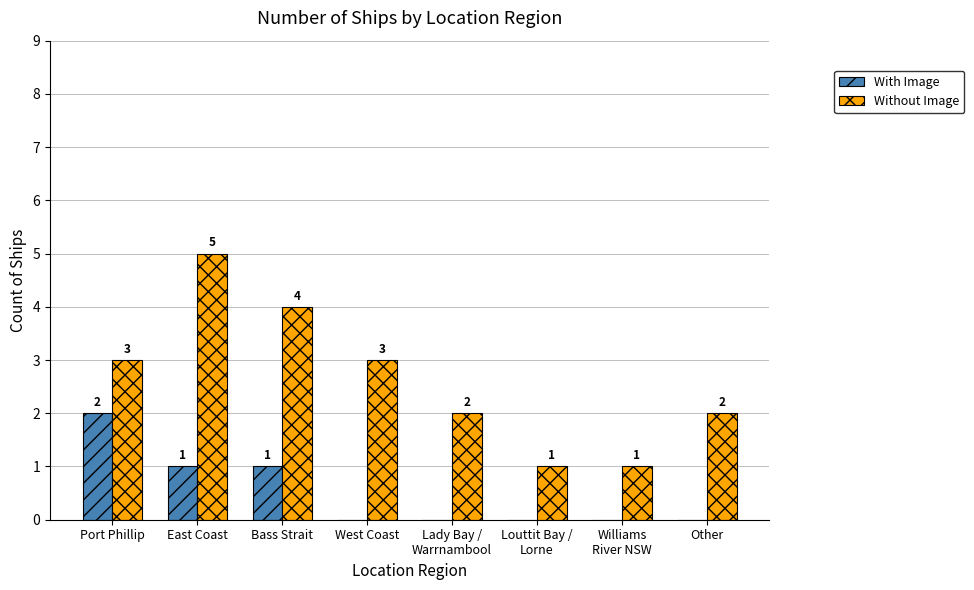

At which category is the sum across all series the highest?

East Coast